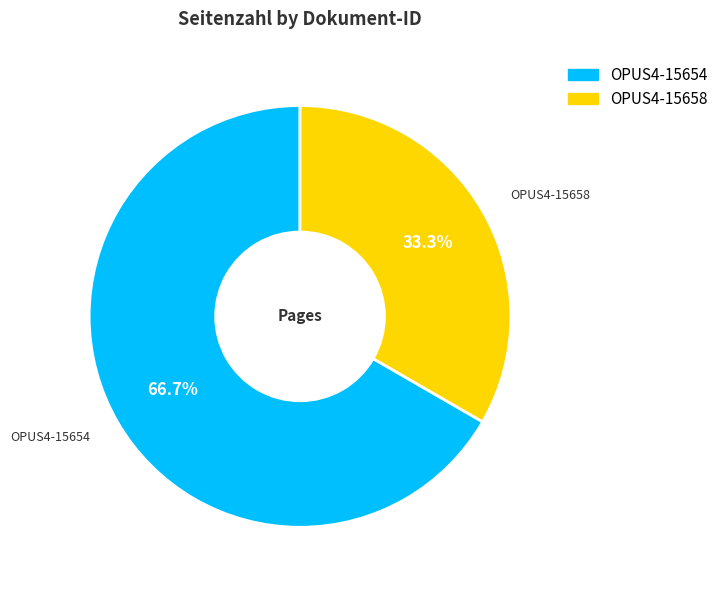

The OPUS4-15654 slice represents 67% of the pie. True or false?

True